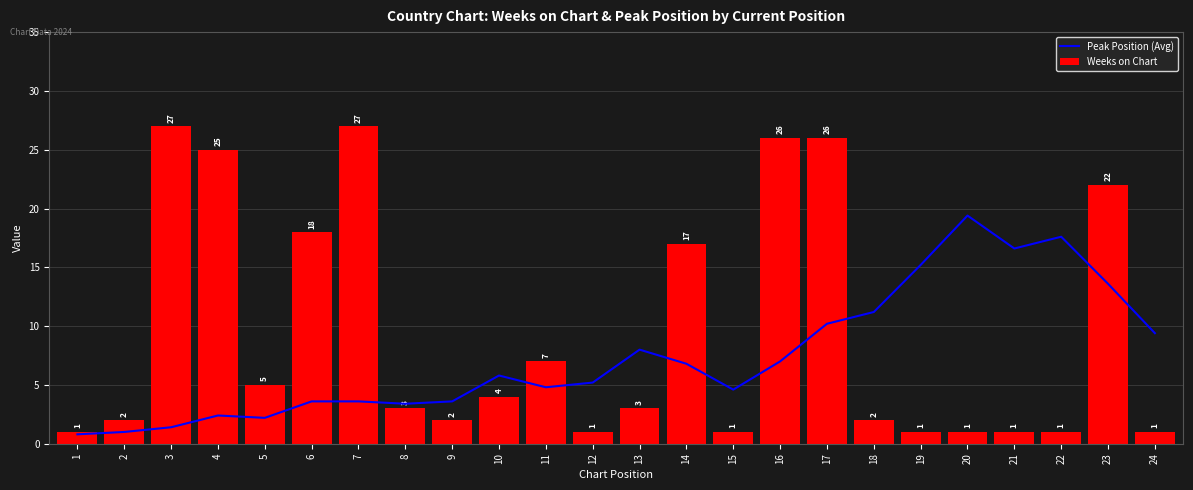

Which series has the largest total across all categories?

Weeks on Chart